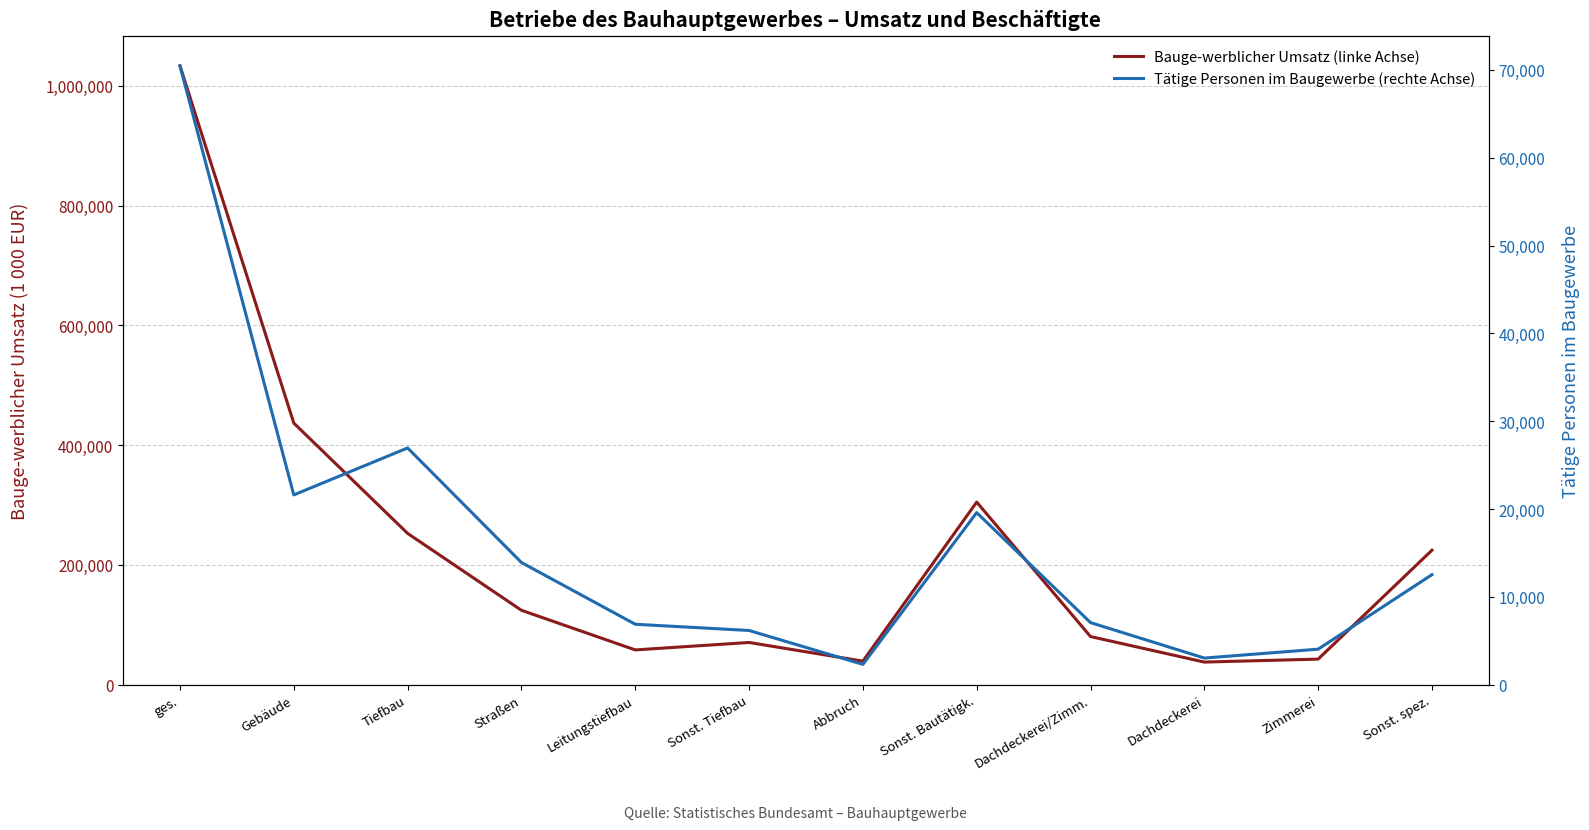

What is the maximum value shown in the chart?

1033316